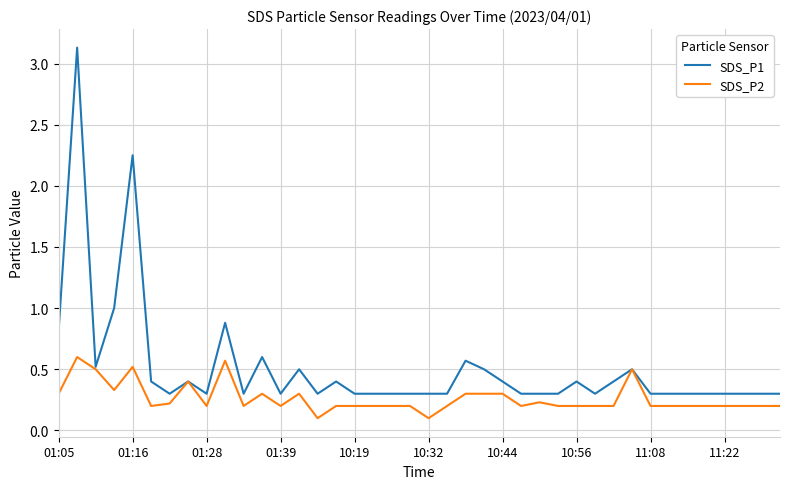

Which series has the largest total across all categories?

SDS_P1